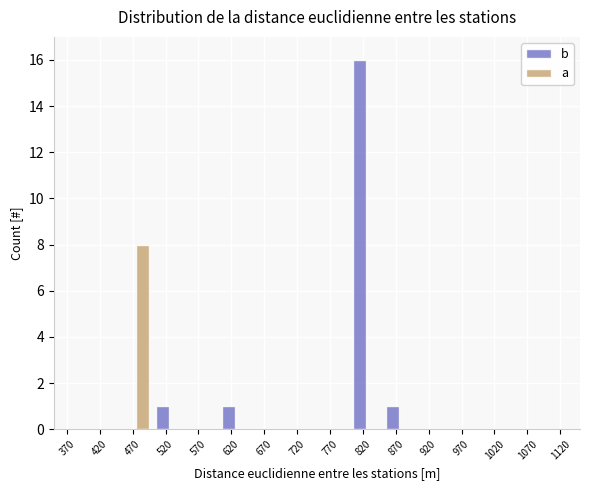

Reading left to right, list every range on the x-axis with the height of the bar of each series over it. The values are not printed on the chart, so give them approximately, as read against the axis.

350 to 400: b=0	a=0
400 to 450: b=0	a=0
450 to 500: b=0	a=8
500 to 550: b=1	a=0
550 to 600: b=0	a=0
600 to 650: b=1	a=0
650 to 700: b=0	a=0
700 to 750: b=0	a=0
750 to 800: b=0	a=0
800 to 850: b=16	a=0
850 to 900: b=1	a=0
900 to 950: b=0	a=0
950 to 1000: b=0	a=0
1000 to 1050: b=0	a=0
1050 to 1100: b=0	a=0